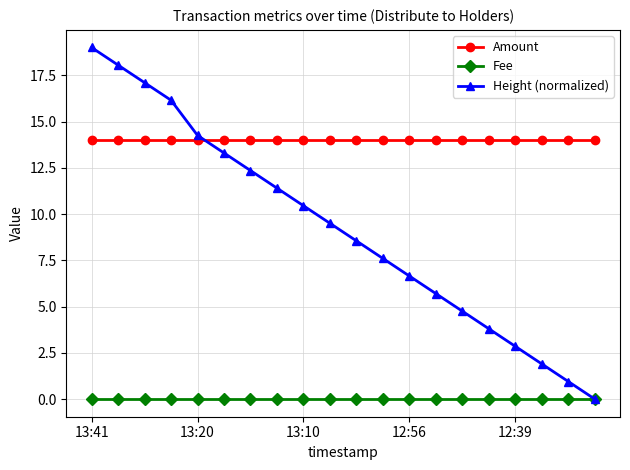

Which series has the largest range (max minus min)?

Height (normalized)